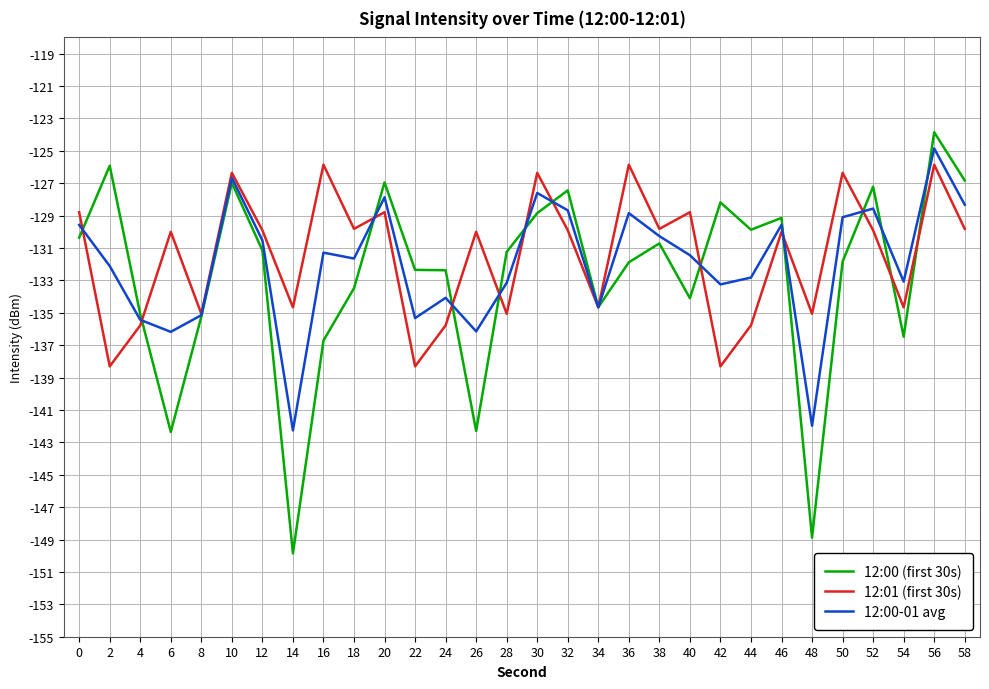

What is the approximate value of 12:01 (first 30s) at 32?

-129.9